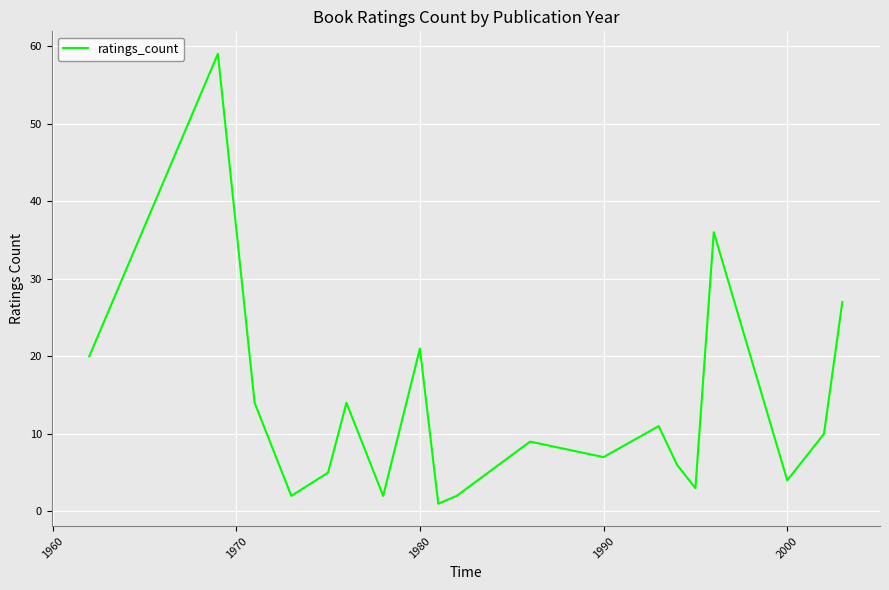

What is the greatest value displayed?

59